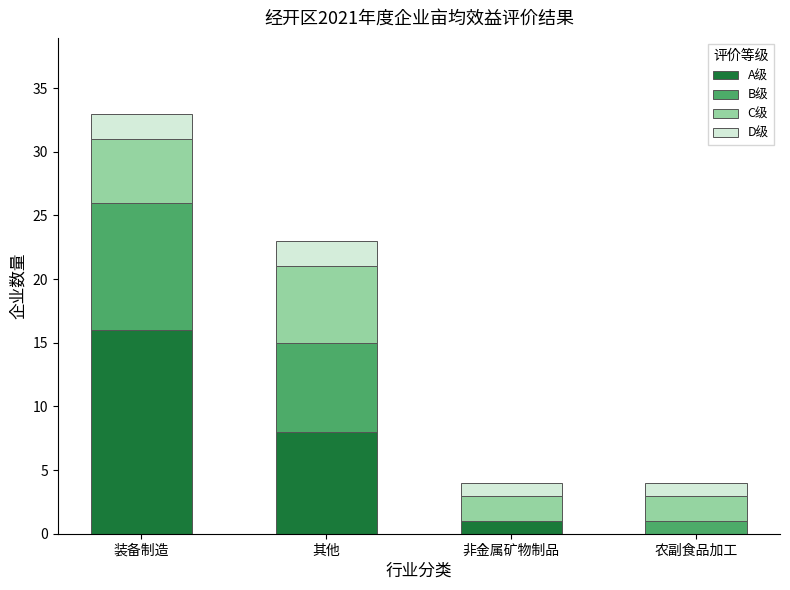

Reading left to right, transcribe the values for A级.

装备制造=16	其他=8	非金属矿物制品=1	农副食品加工=0